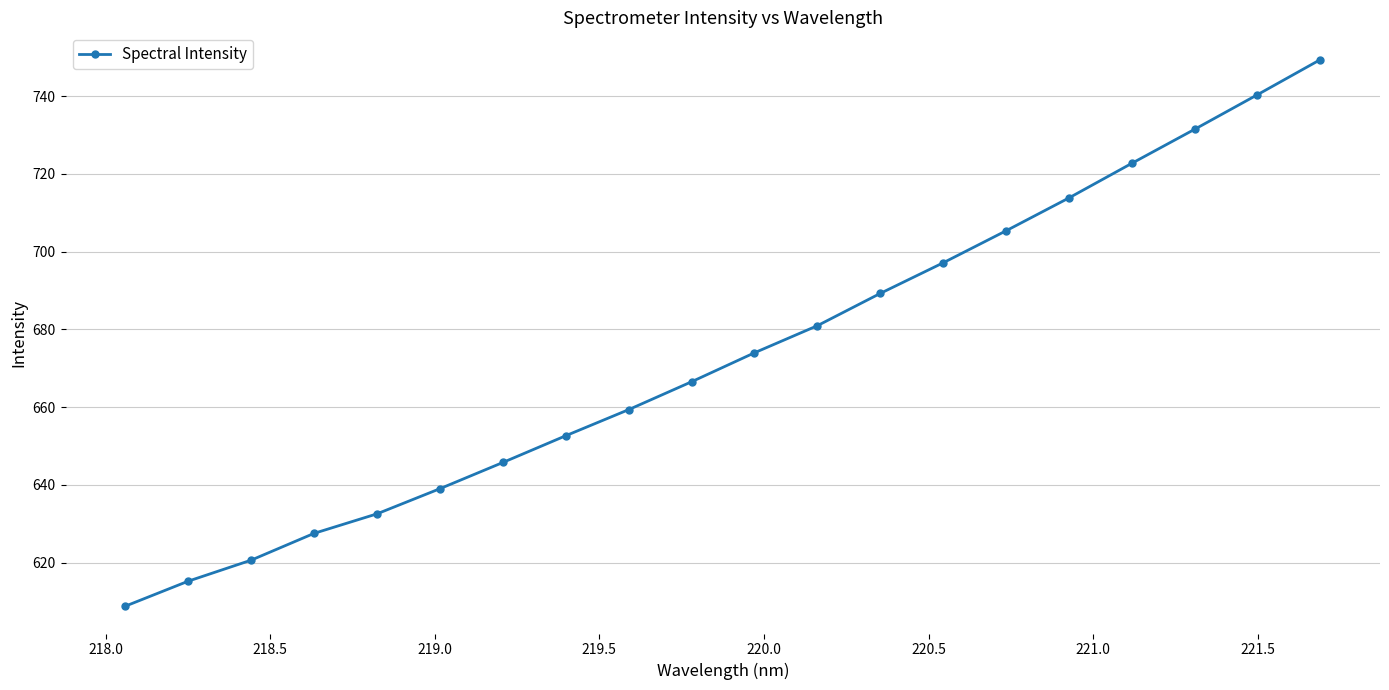

What is the value of the 4th point from the left?

627.5